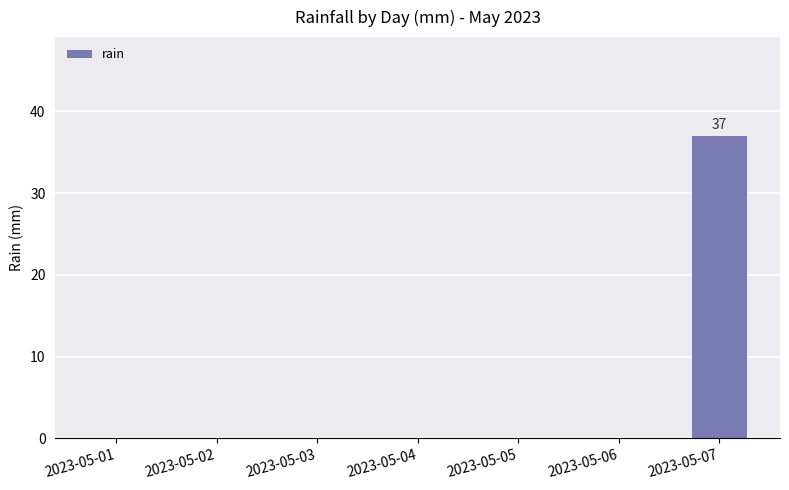

The chart shows a value of 16 at 2023-05-05. True or false?

False